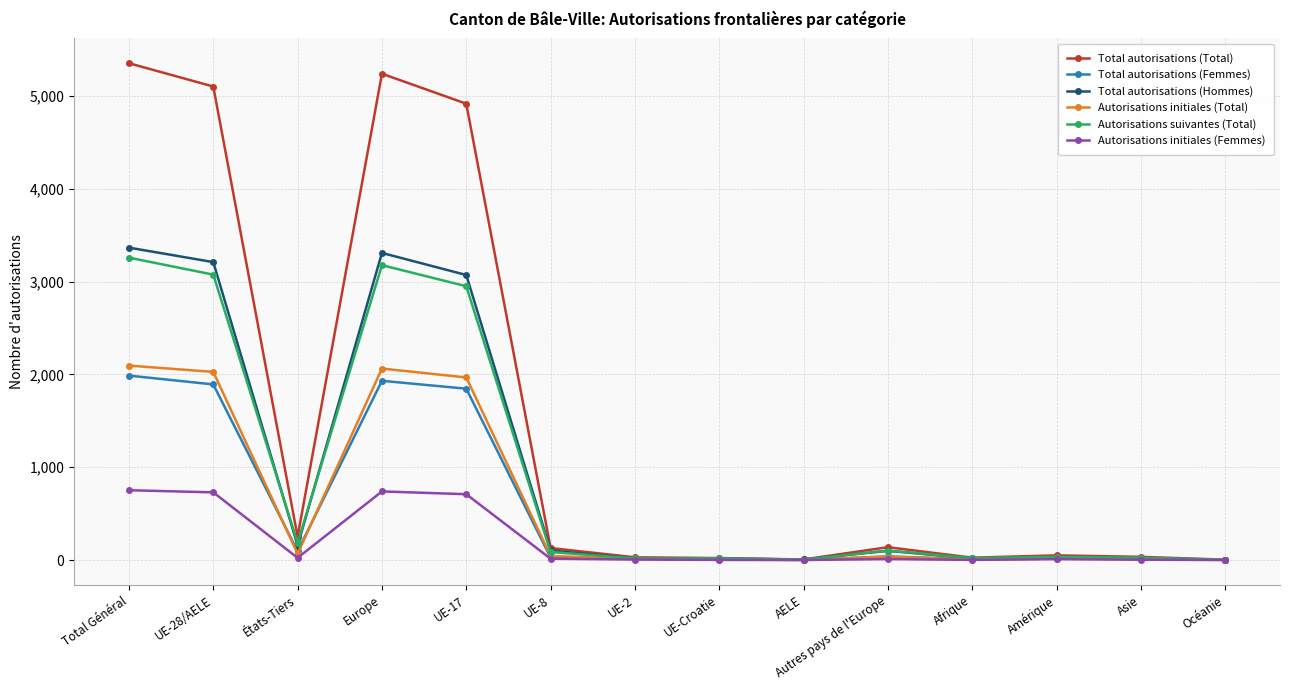

What is the maximum value for Total autorisations (Total)?

5353